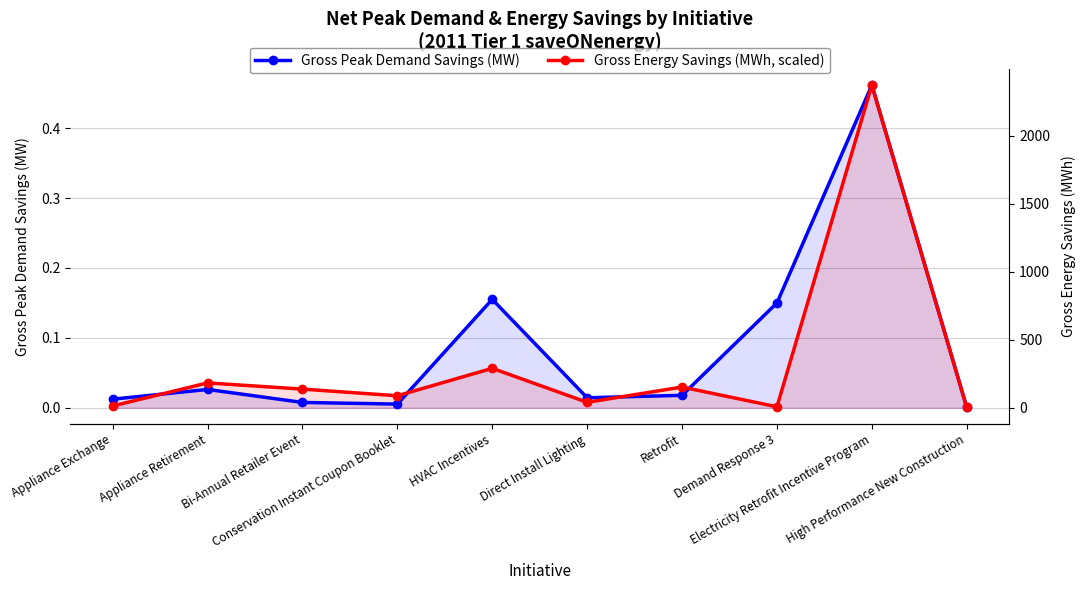

How many lines are shown in the chart?

2